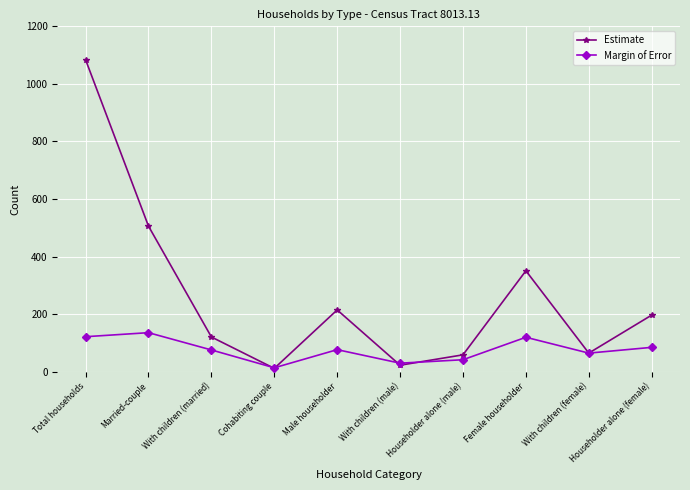

List the series in order of their peak value, lowest first.

Margin of Error, Estimate